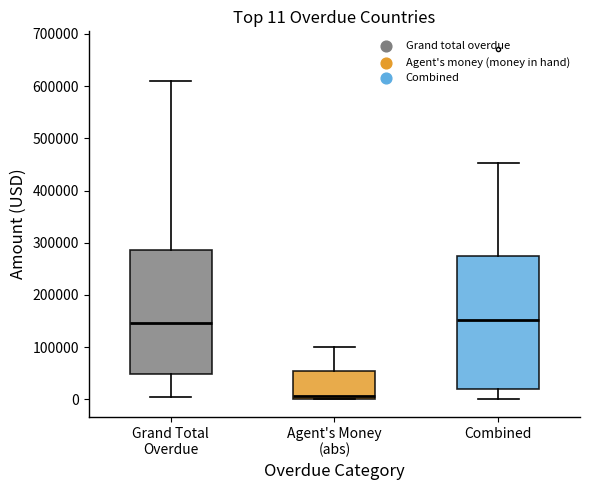

Comparing the boxes themselves (not the whiskers), which one is the tallest?

Combined